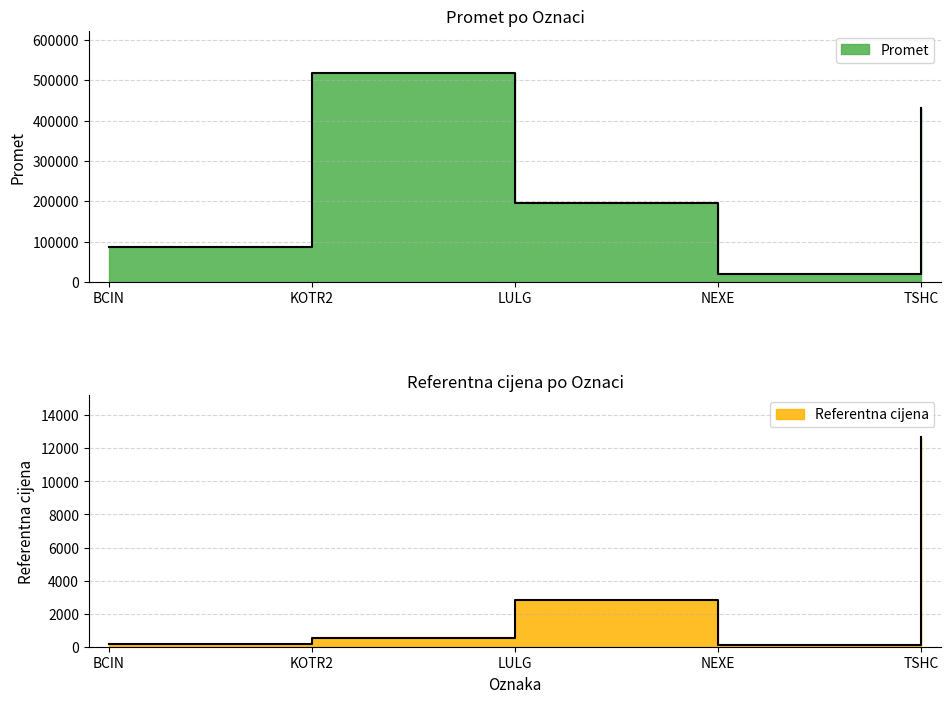

List the labels in order of Promet value, largest first.

KOTR2, TSHC, LULG, BCIN, NEXE